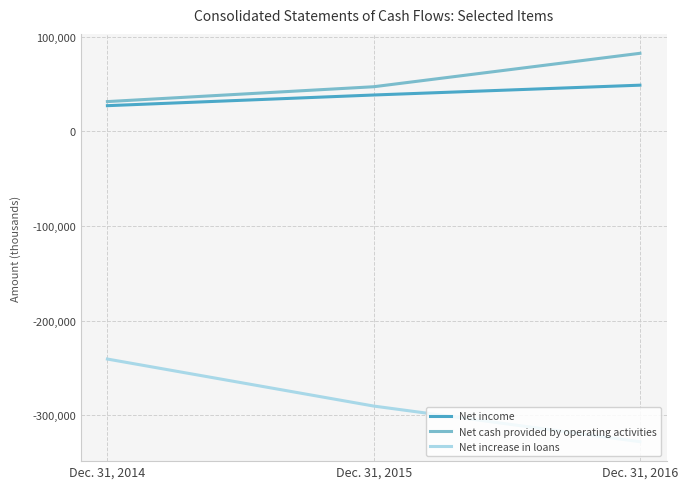

Is this an area chart (filled region under the line)?

No